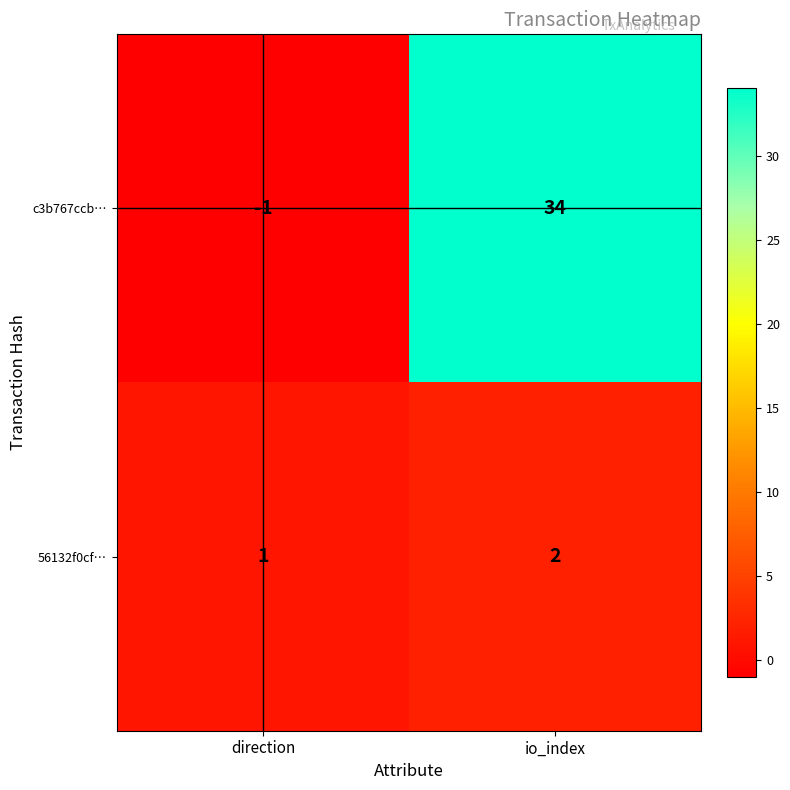

What is the difference between the maximum and minimum values in the c3b767ccb… series?

35